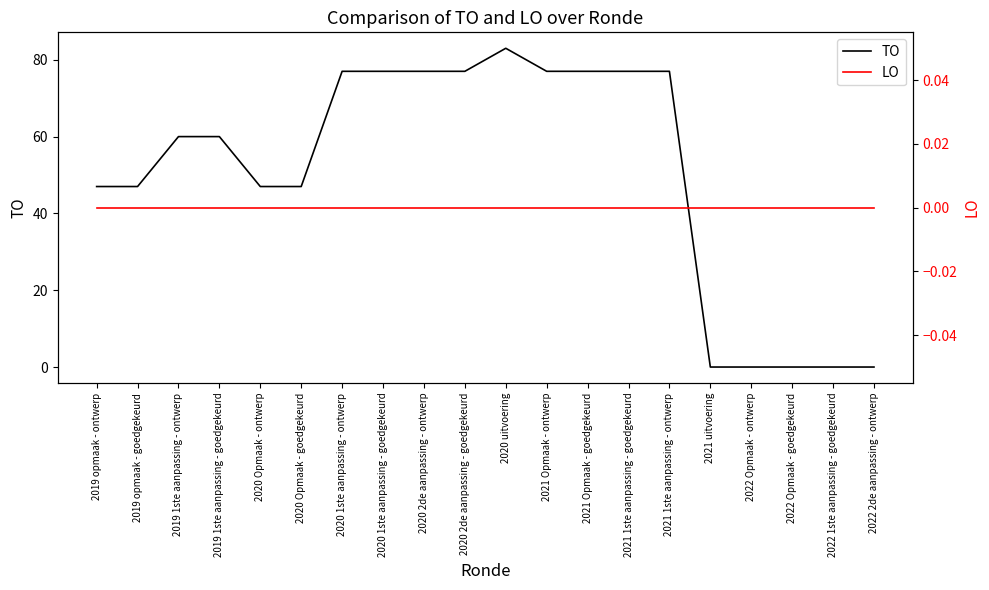

What is the average value of the TO series?

50